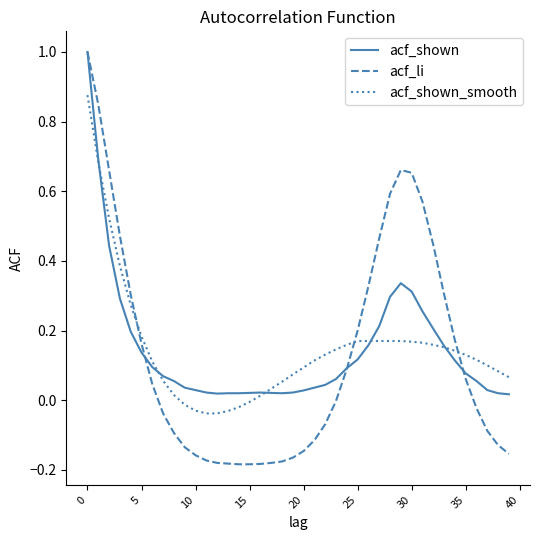

Which series has the widest spread of values?

acf_li